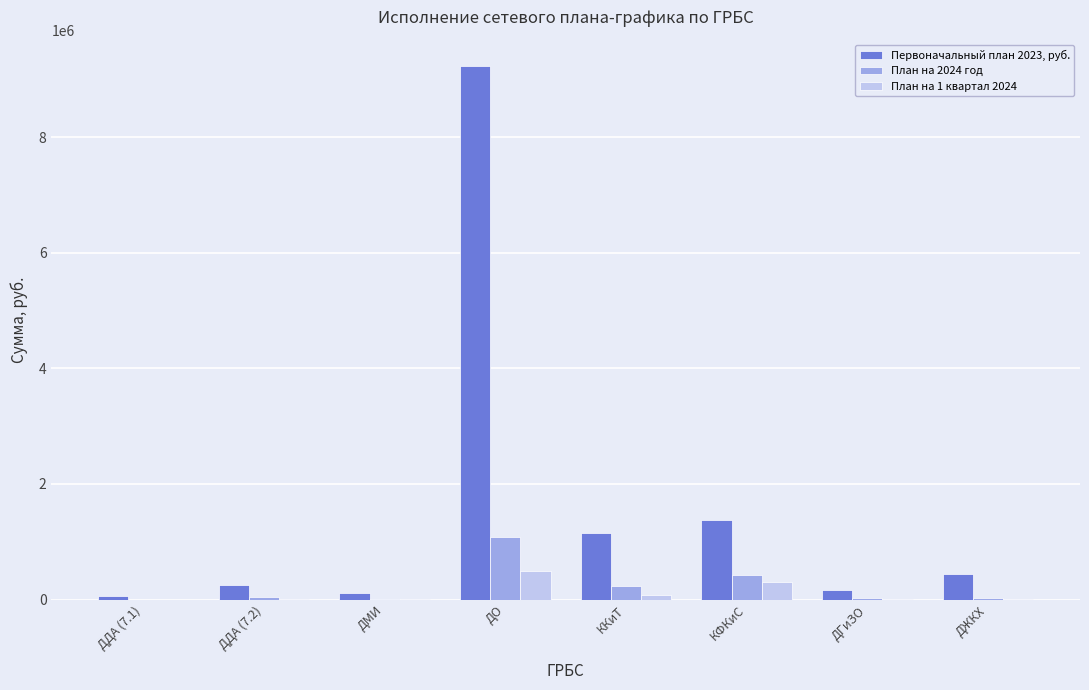

Is the value of Первоначальный план 2023, руб. at ККиТ greater than the value of План на 2024 год at ККиТ?

Yes